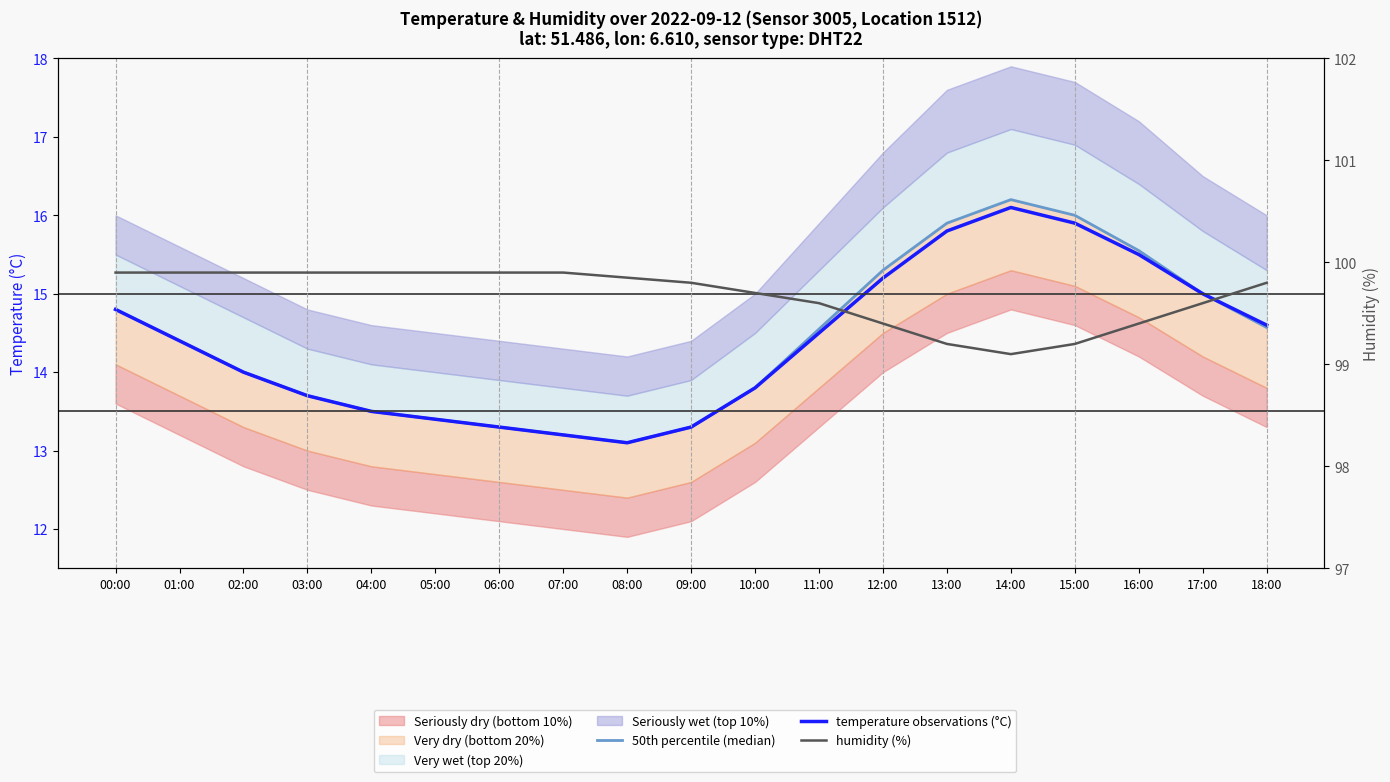

Between 02:00 and 13:00, which series saw the biggest shift?

50th percentile (median)